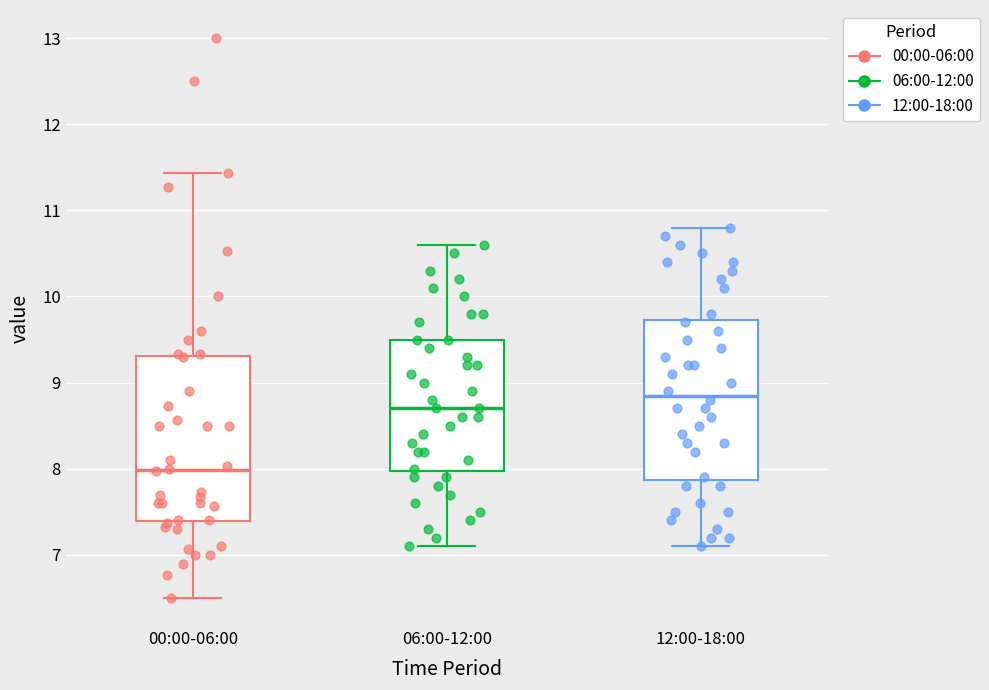

Reading left to right, transcribe this box plot: for each box, give where its median line is, the range the box spans, and where its two whiskers end, as read against the y-axis. The values are not printed on the chart, so give them approximately, as read against the axis.

00:00-06:00: median 8.0, box 7.4 to 9.3, whiskers 6.5 to 11.4
06:00-12:00: median 8.7, box 8.0 to 9.5, whiskers 7.1 to 10.6
12:00-18:00: median 8.9, box 7.9 to 9.7, whiskers 7.1 to 10.8